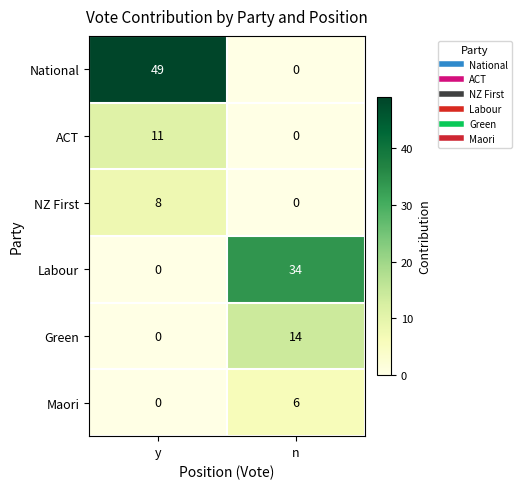

How many distinct data groups are displayed?

6